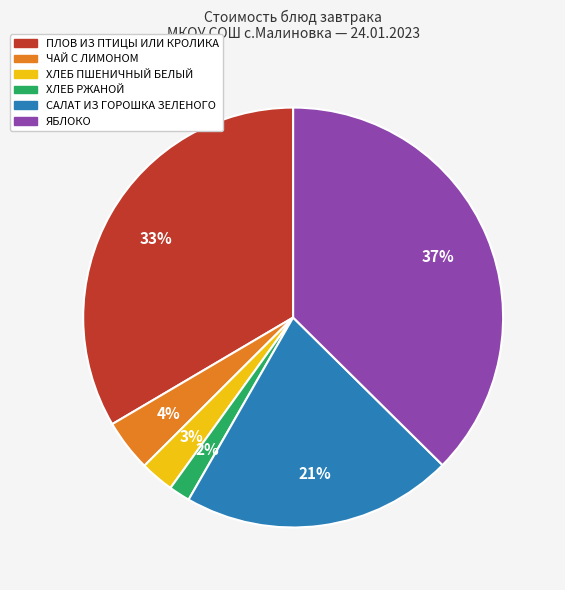

Which slice is the largest?

ЯБЛОКО